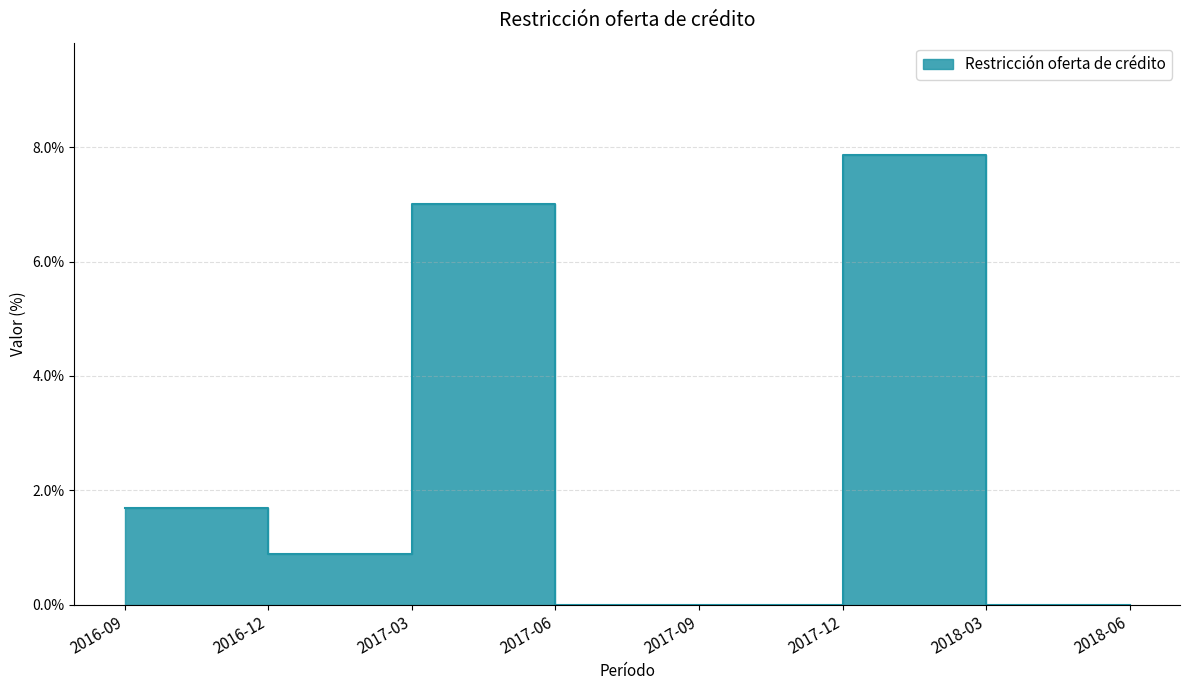

Between 2017-03 and 2017-12, which is larger?

2017-12